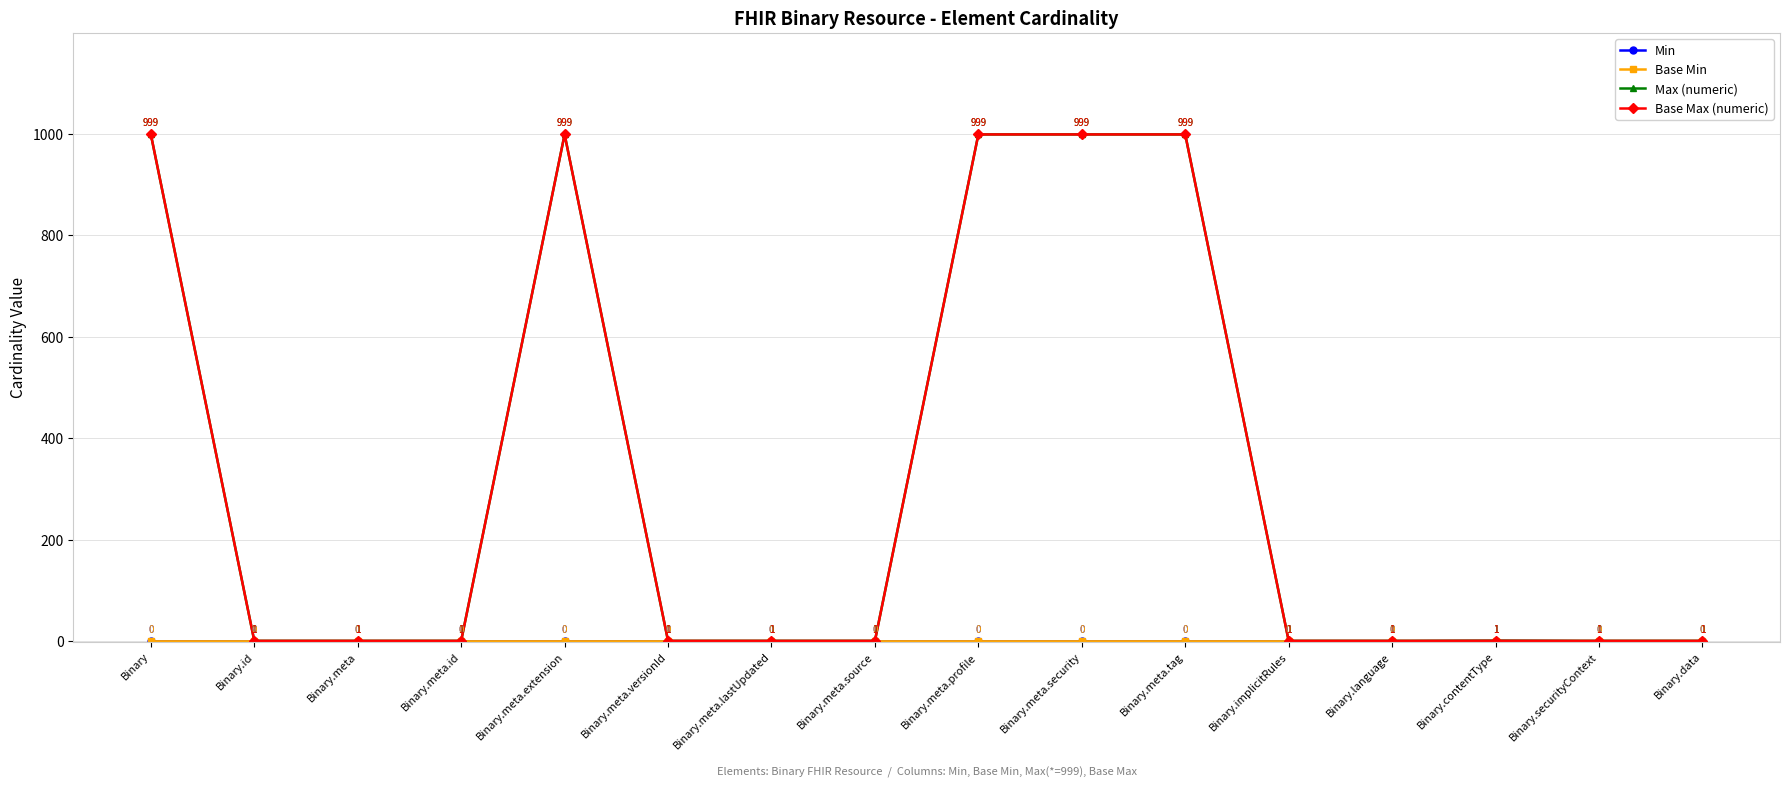

What is the total value across all series at Binary.meta.source?

2